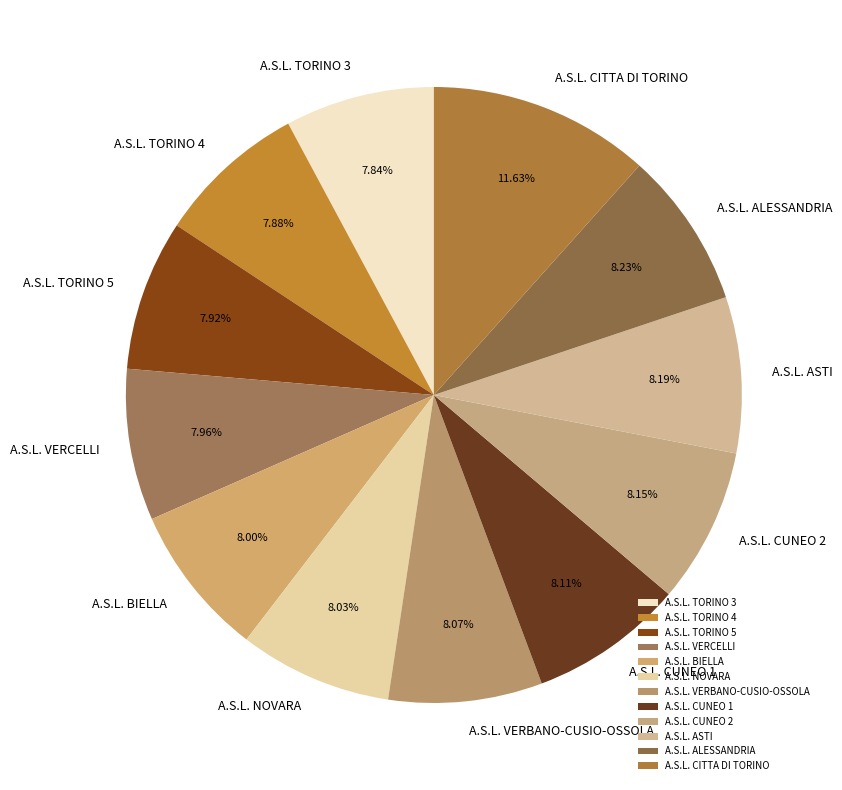

What percentage is NOT represented by A.S.L. ALESSANDRIA?

91.8%